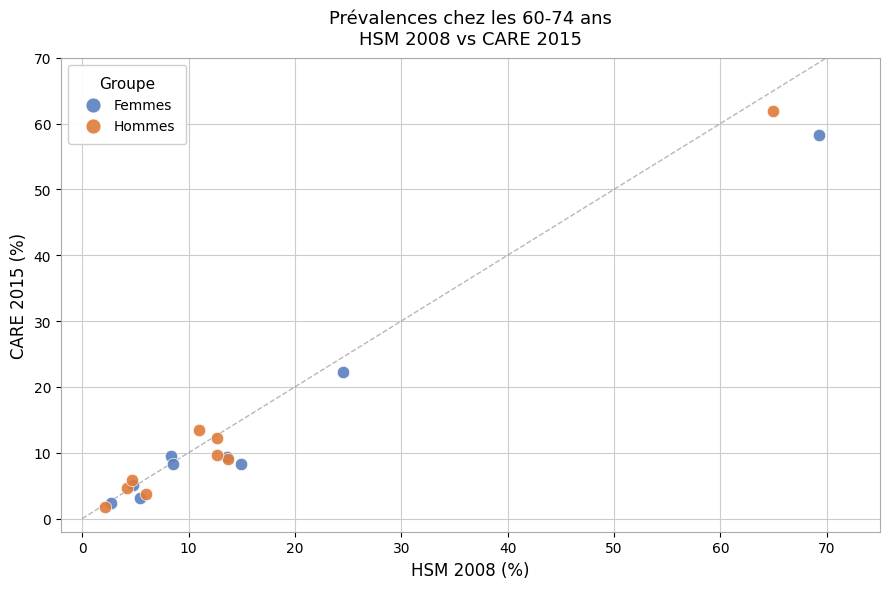

Which series has the largest Y range (max minus min)?

Hommes